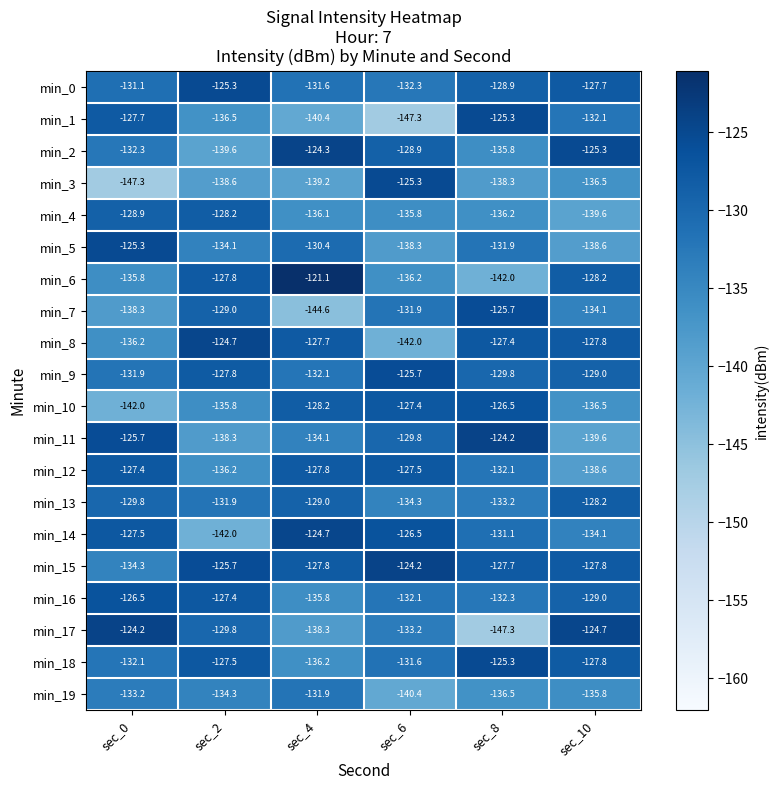

Which category has the lowest value in the min_10 series?

sec_0